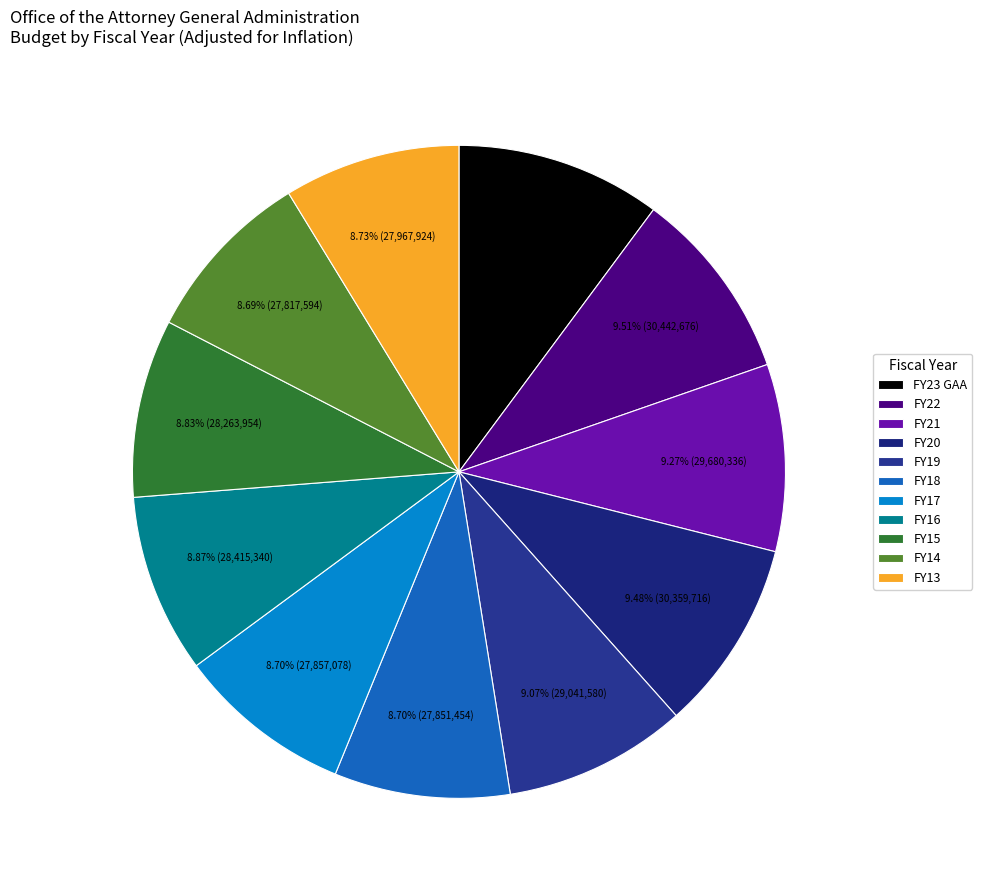

To the nearest percent, what is the difference between the largest and smallest slice percentages?

1%